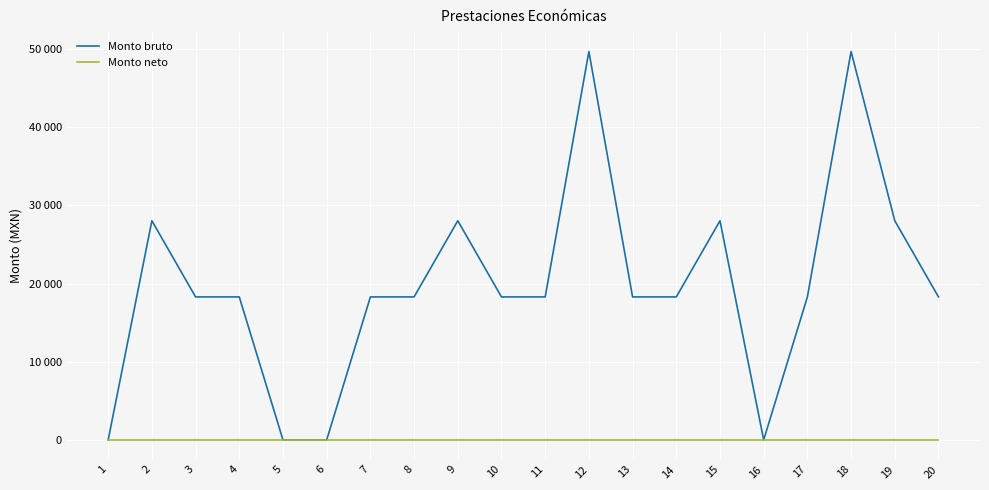

Does the chart have visible grid lines?

Yes